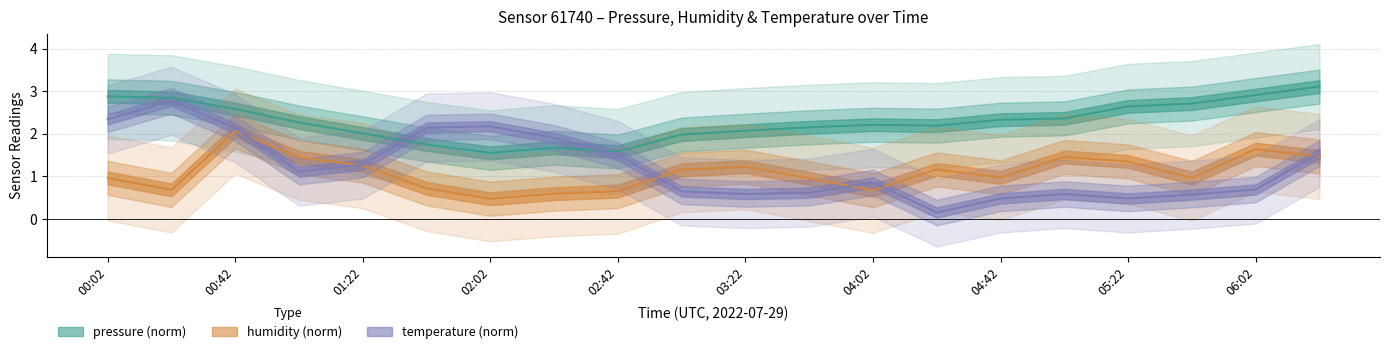

Reading right to left, list all the values displayed in this chart.

pressure: 3.1	2.9	2.7	2.6	2.4	2.3	2.2	2.2	2.2	2.1	2.0	1.6	1.7	1.6	1.7	2.0	2.3	2.6	2.8	2.9
humidity: 1.5	1.6	1.0	1.4	1.5	1.0	1.2	0.7	1.0	1.2	1.2	0.7	0.6	0.5	0.7	1.3	1.4	2.1	0.7	1.0
temperature: 1.5	0.7	0.6	0.5	0.6	0.5	0.2	0.9	0.6	0.6	0.6	1.5	1.9	2.2	2.1	1.3	1.1	2.1	2.8	2.3